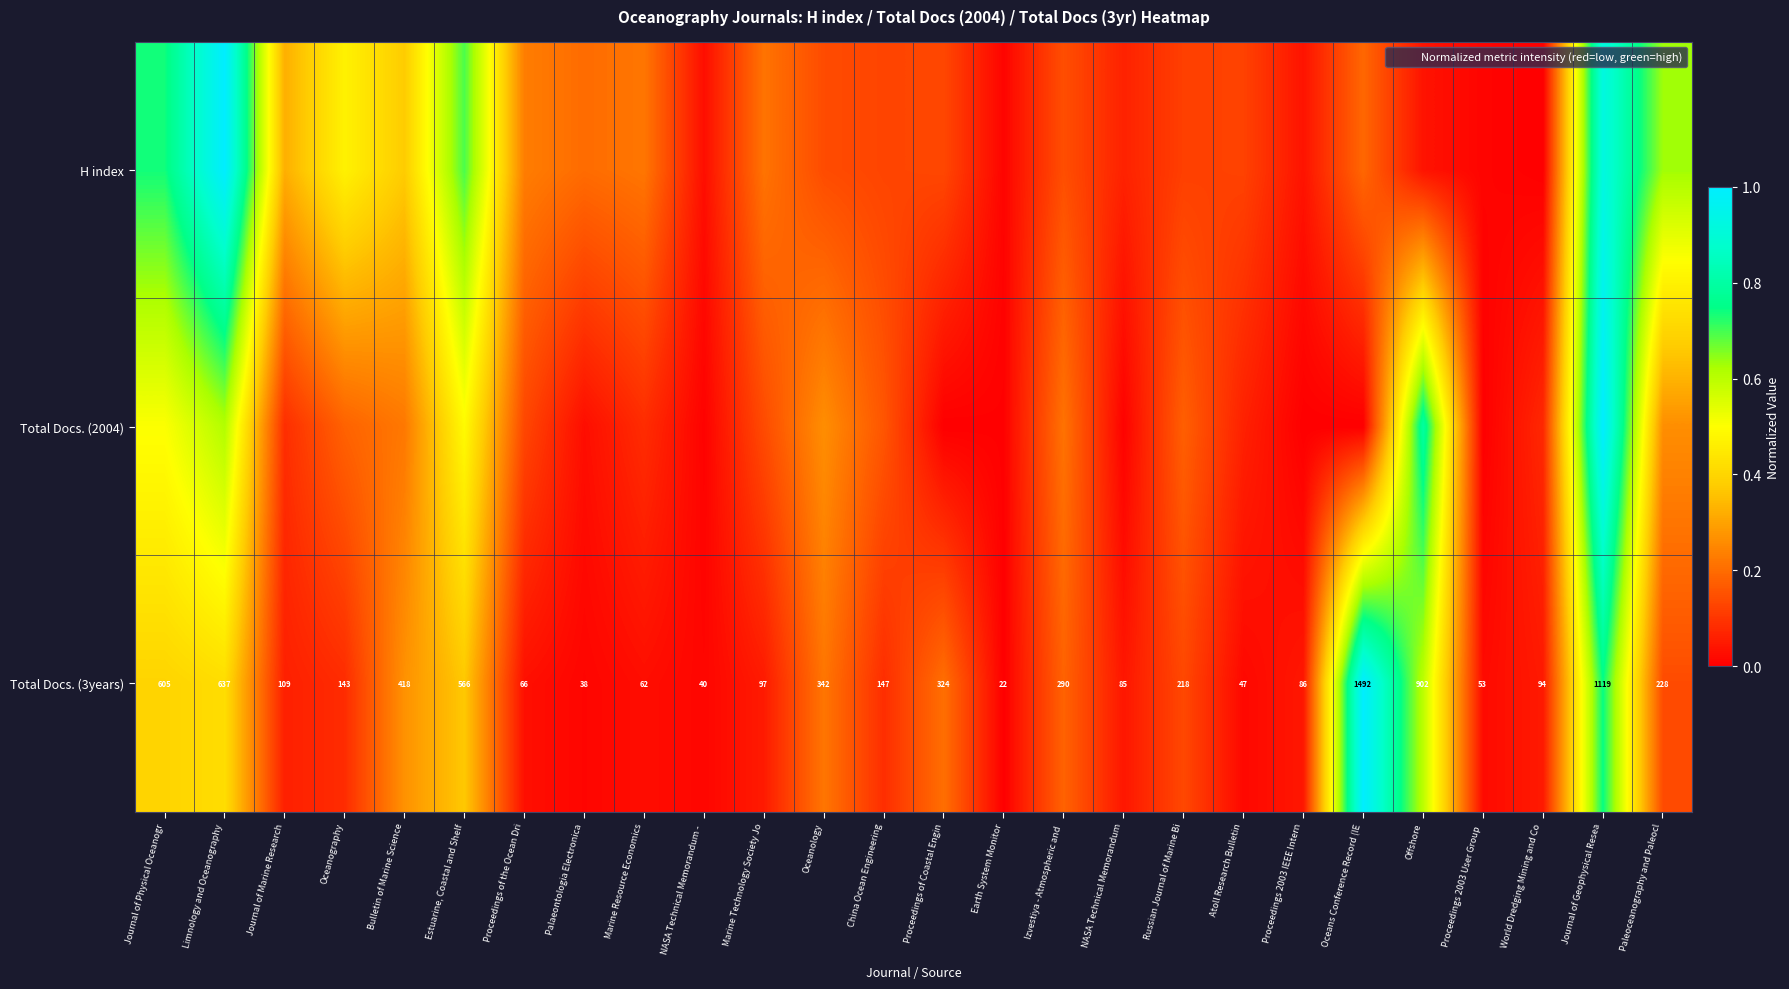

True or false: Total Docs. (2004) has a value of 0.0 at Palaeontologia Electronica.

True